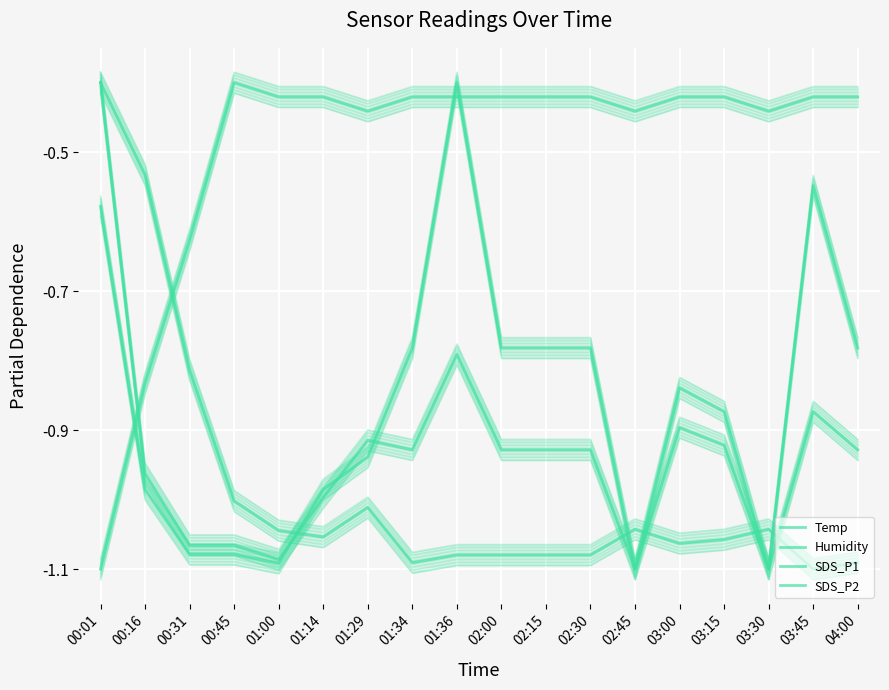

Is it true that SDS_P2 equals -1.3 at 00:16?

False